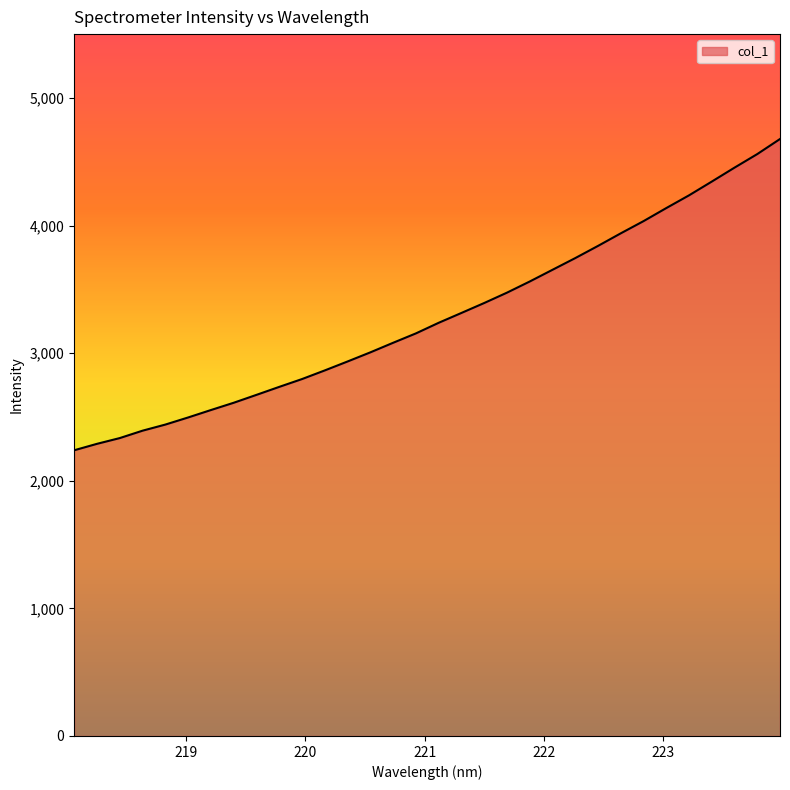

What is the maximum value shown in the chart?

4678.0